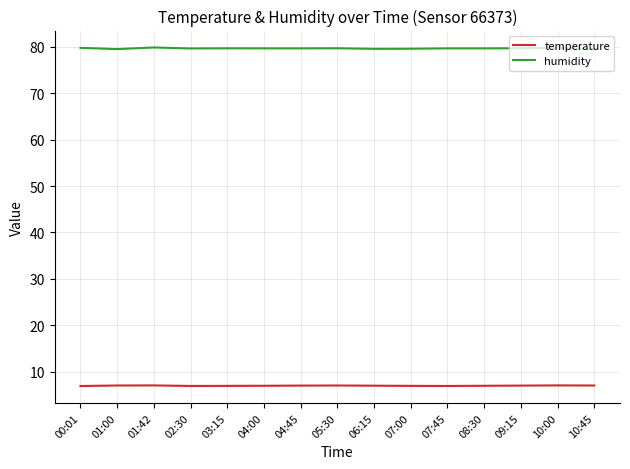

What is the maximum value for humidity?

79.9